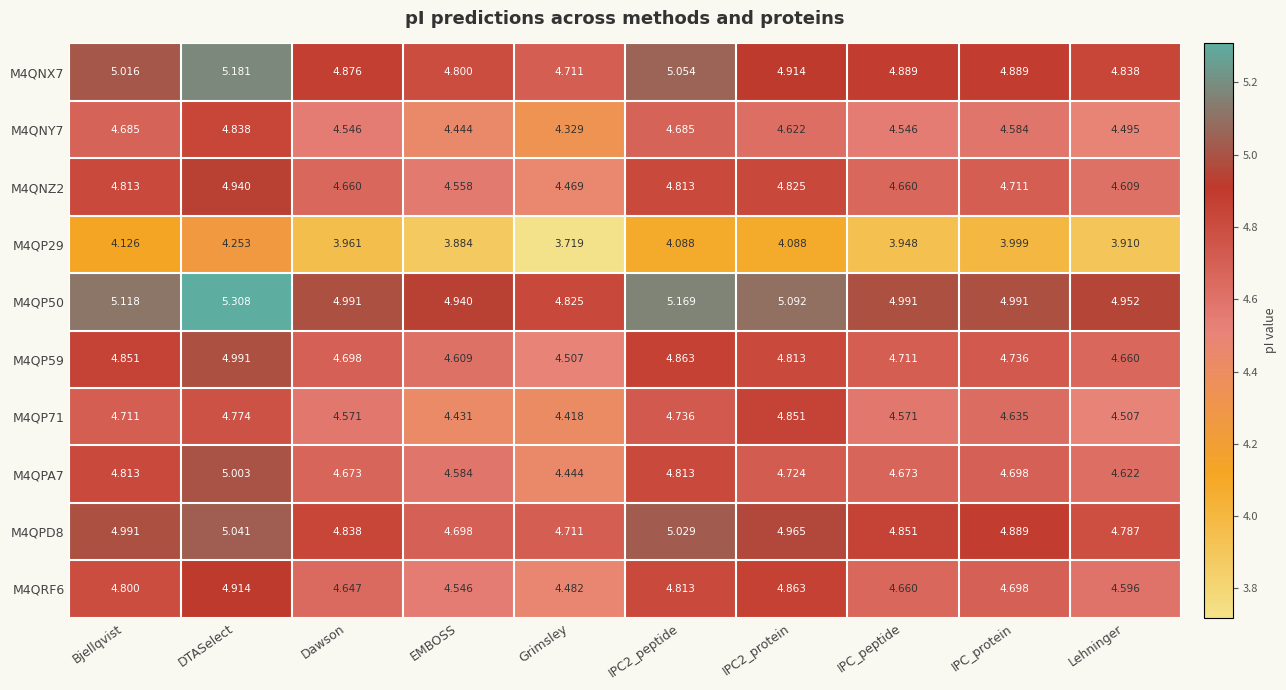

List the series in order of their peak value, lowest first.

M4QP29, M4QNY7, M4QP71, M4QRF6, M4QNZ2, M4QP59, M4QPA7, M4QPD8, M4QNX7, M4QP50